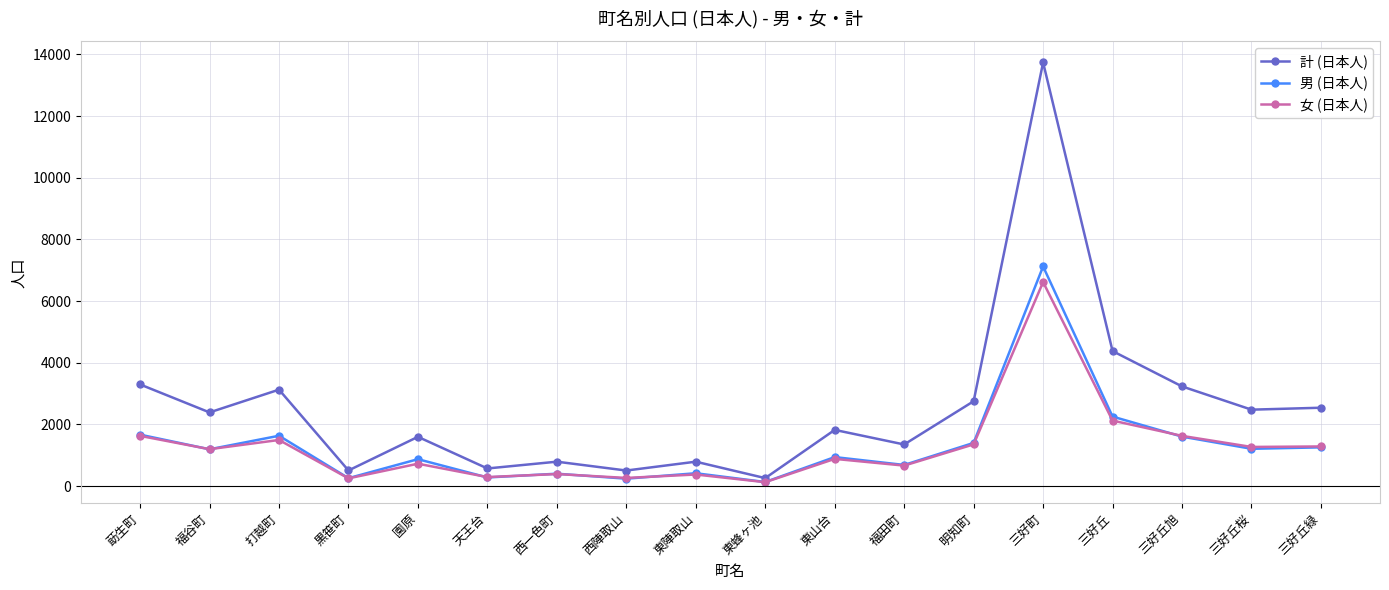

At how many categories does at least one series exceed 10106?

1